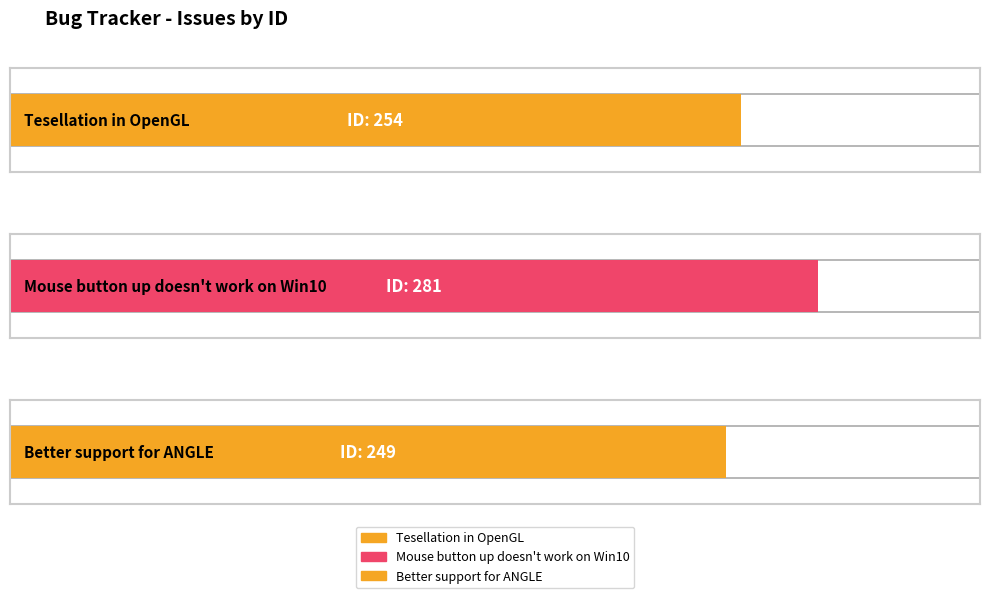

Approximately how many times larger is the value at Tesellation in OpenGL compared to Mouse button up doesn't work on Win10?

0.9